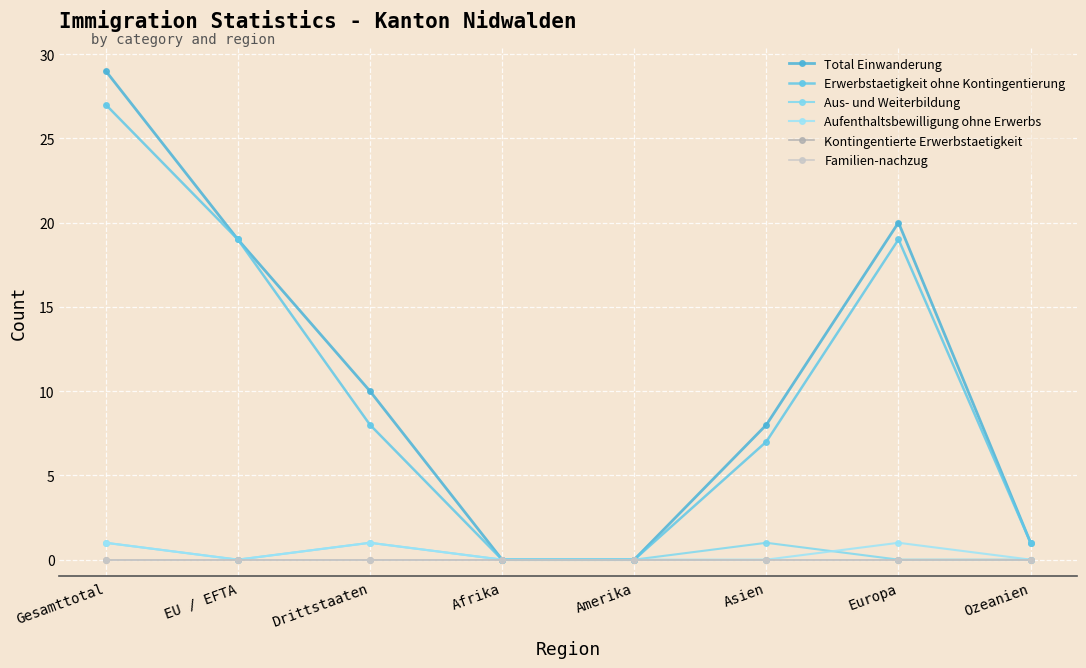

True or false: Aufenthaltsbewilligung ohne Erwerbs and Erwerbstaetigkeit ohne Kontingentierung cross at least once.

False